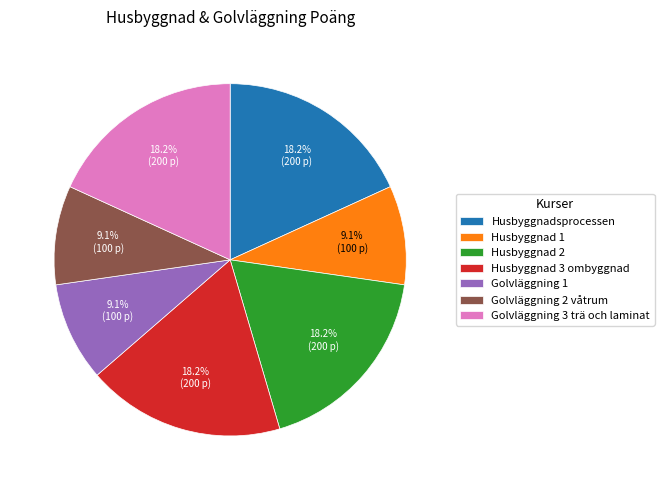

To the nearest percent, what is the average slice percentage?

14%